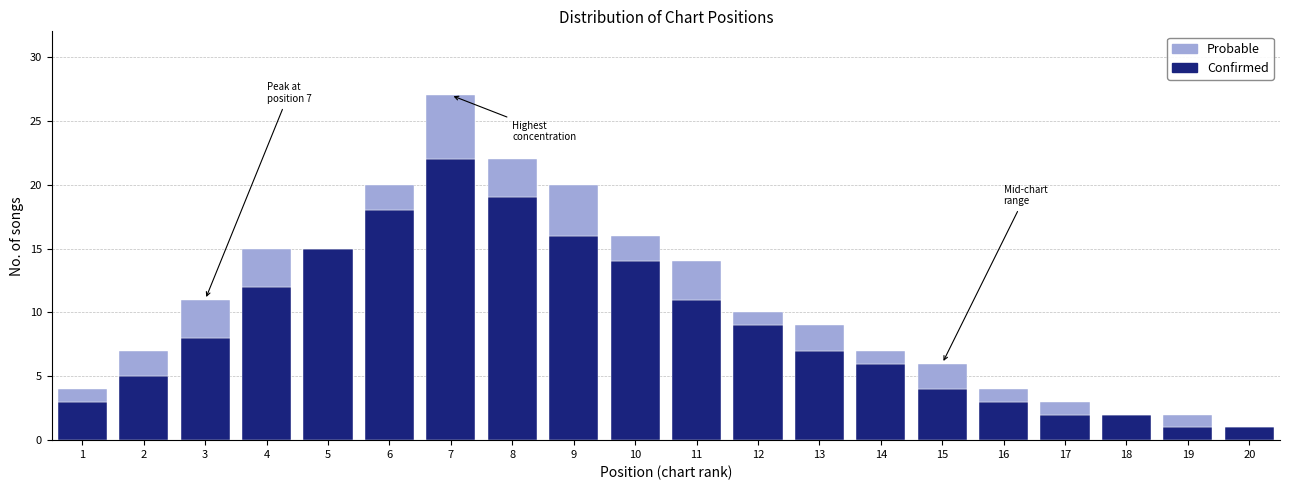

At which label does Confirmed reach its peak?

7